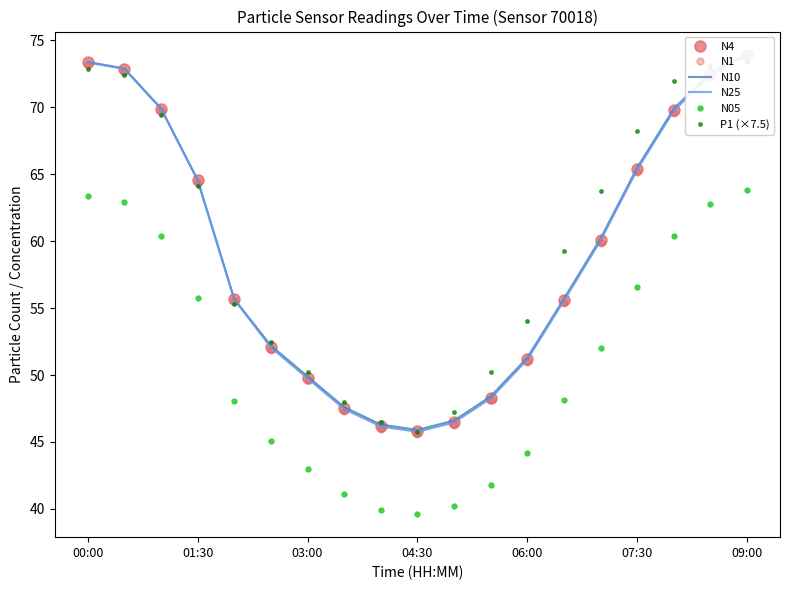

What is the difference between the maximum and minimum values in the N1 series?

28.1